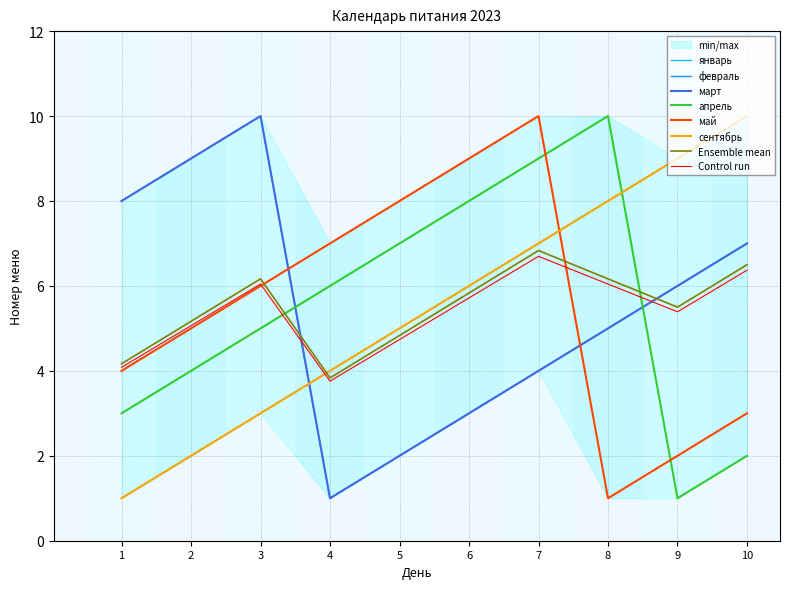

Count the number of categories in the chart.

10